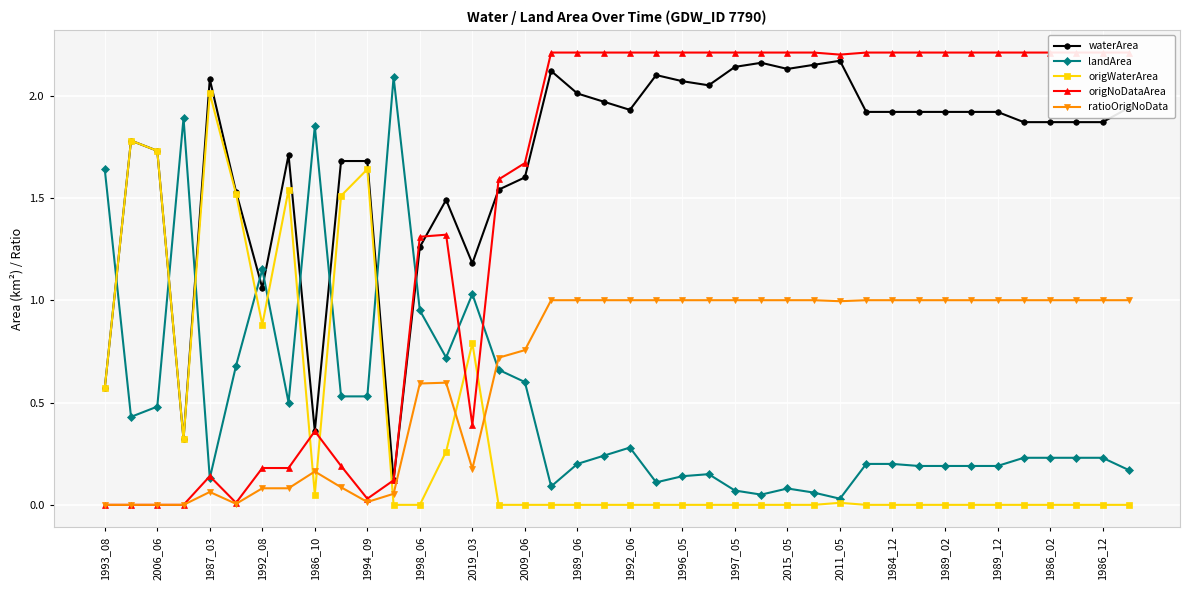

Which category has the highest value in the origWaterArea series?

1987_03